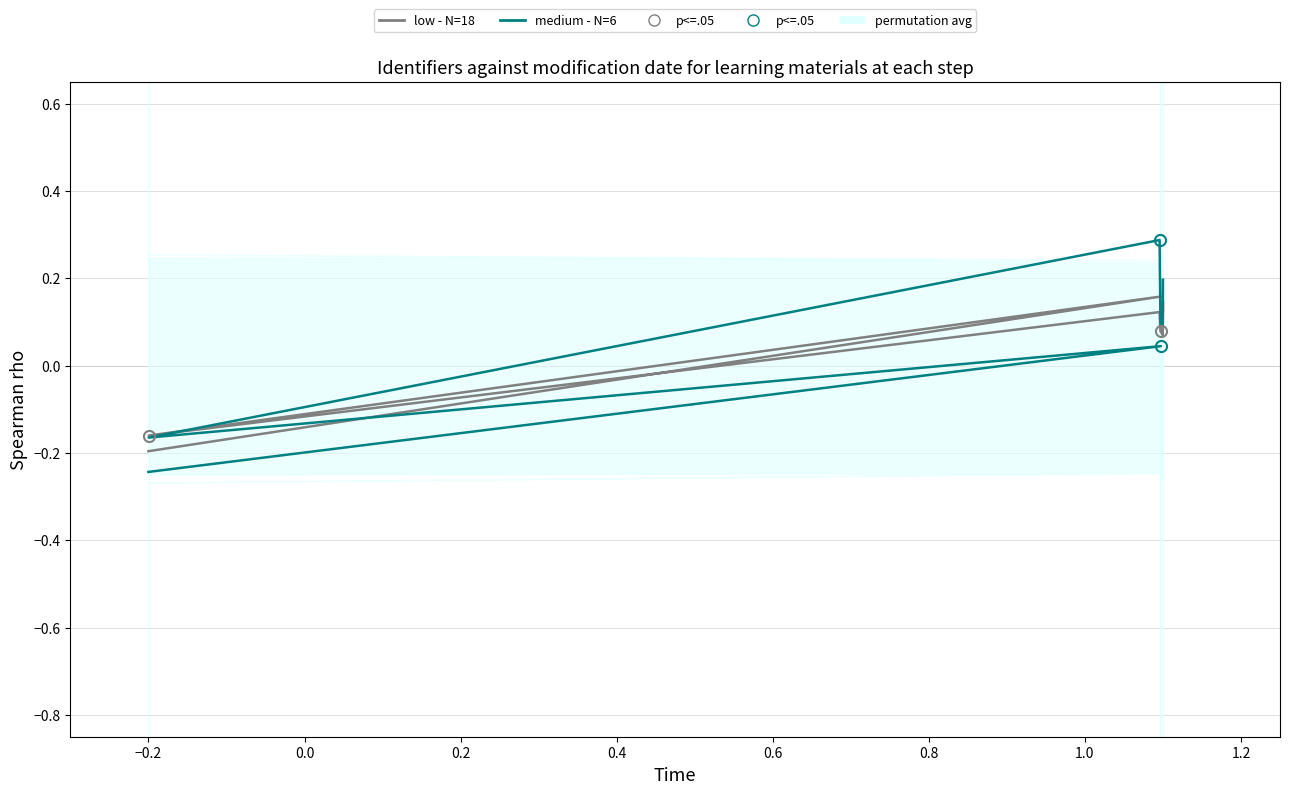

Is it true that medium - N=6 equals -0.0 at 0.0?

False